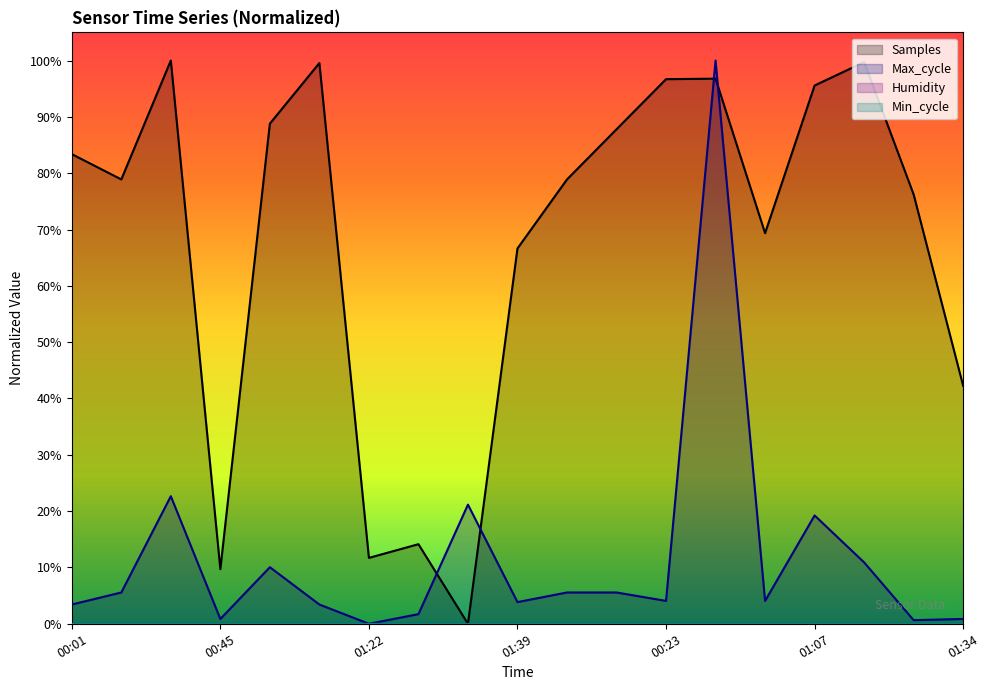

Rank the series by their maximum value, from highest to lowest.

Samples, Max_cycle